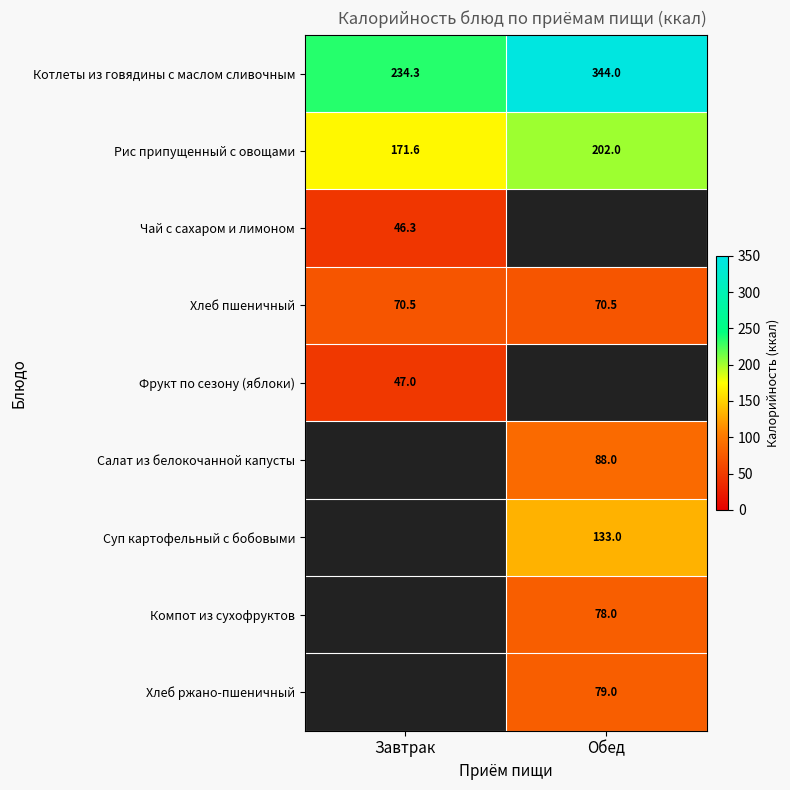

Is the value of Хлеб пшеничный at Завтрак greater than the value of Чай с сахаром и лимоном at Завтрак?

Yes